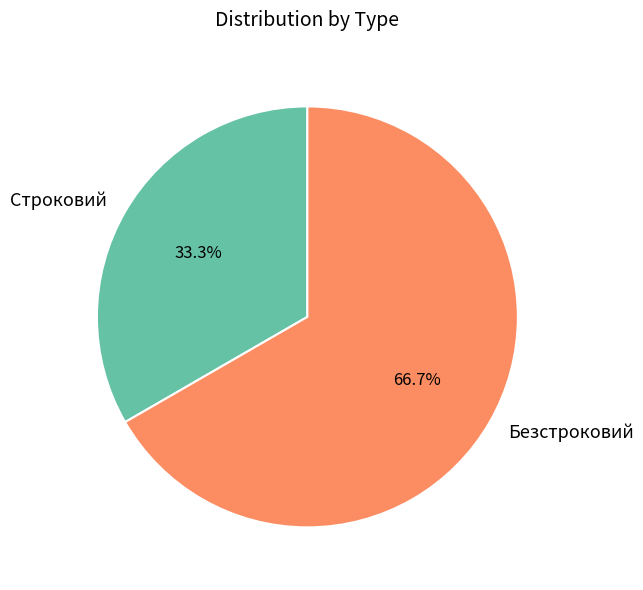

What percentage do Строковий and Безстроковий together represent?

100.0%